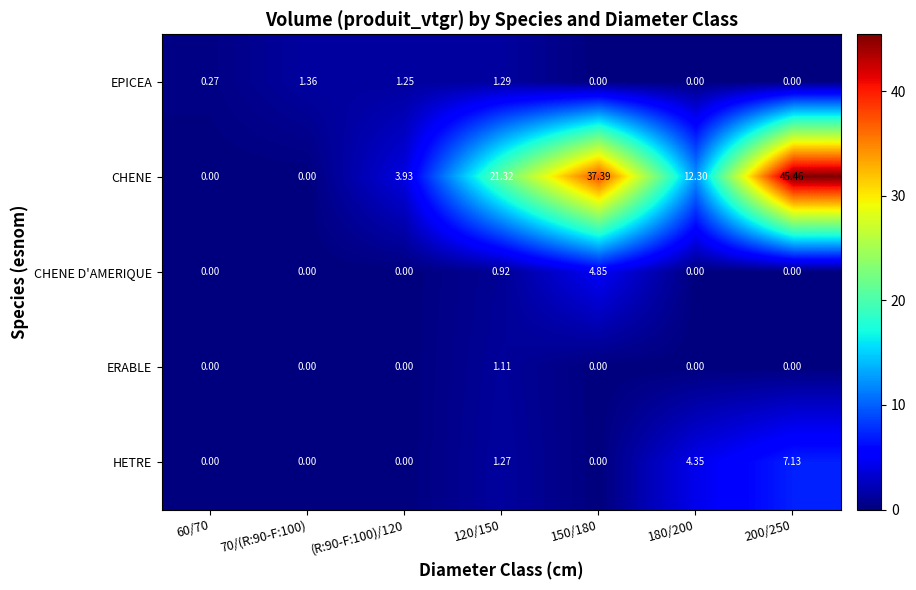

Between 120/150 and 200/250, which series saw the biggest shift?

CHENE